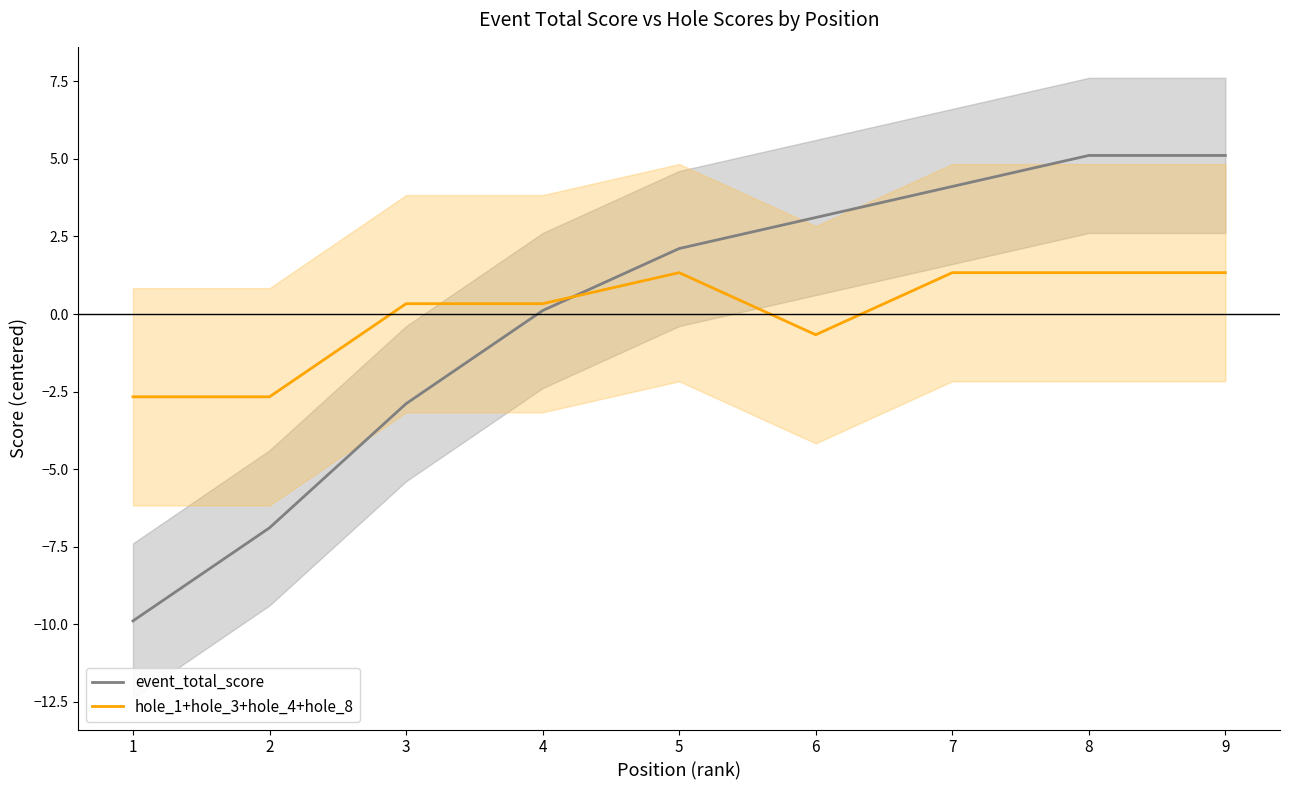

Is the value of hole_1+hole_3+hole_4+hole_8 at 7 greater than the value of event_total_score at 6?

No